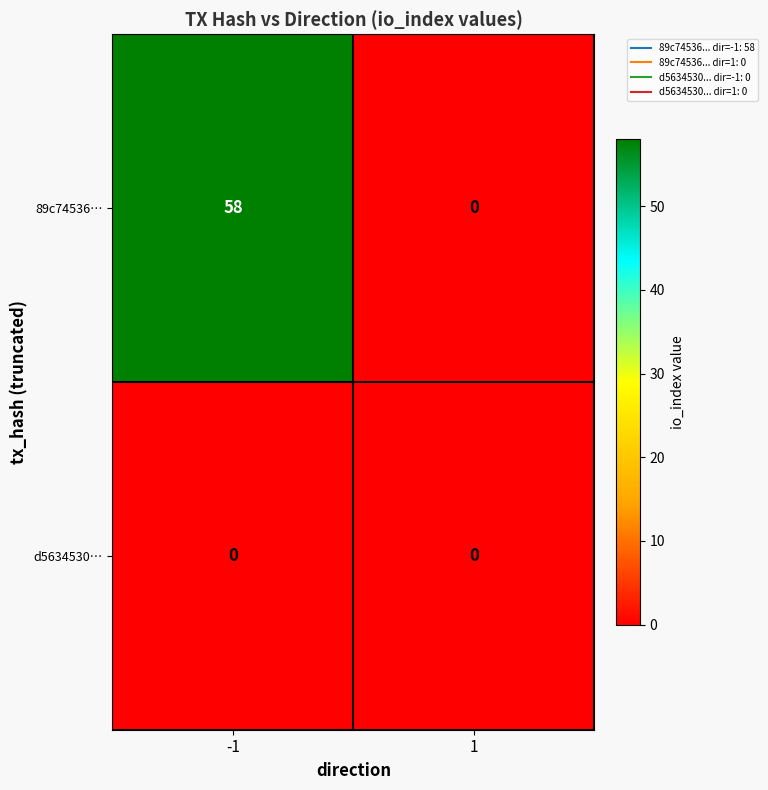

Rank the series by their average value, from highest to lowest.

89c74536…, d5634530…